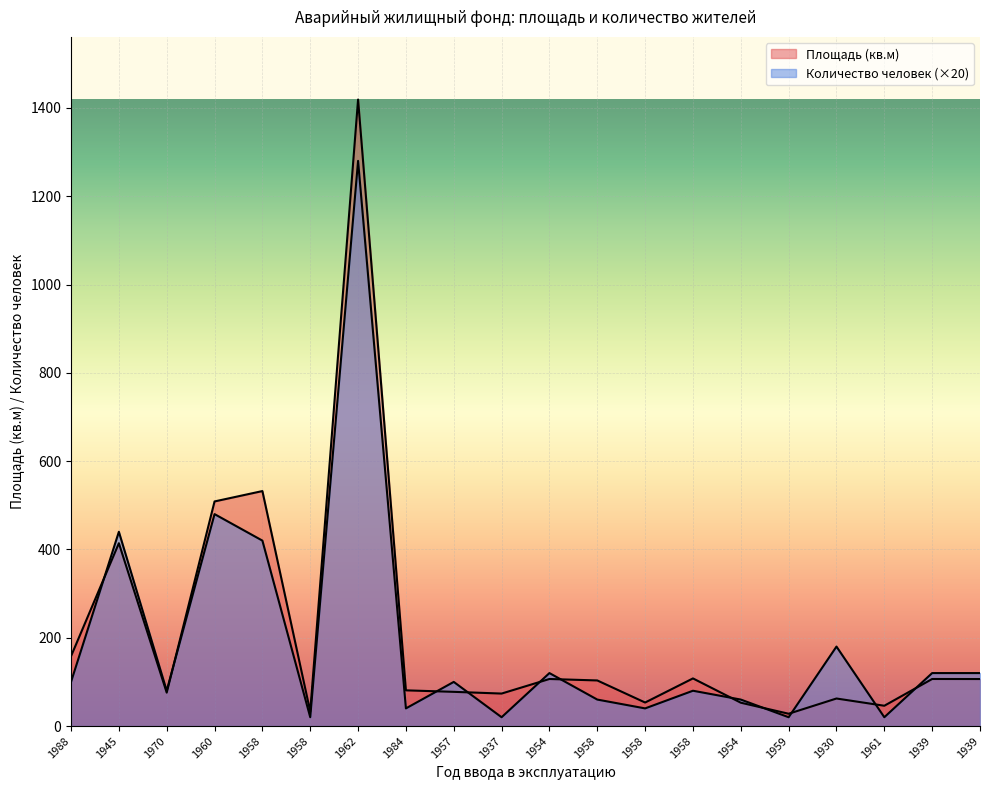

What is the label of the 12th point from the left?

1958